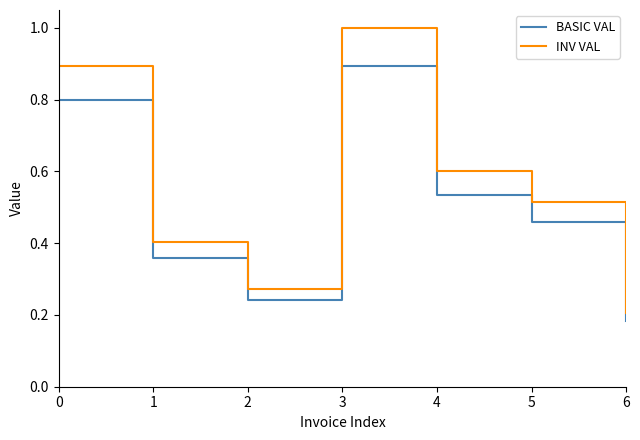

What is the maximum value for INV VAL?

1.0